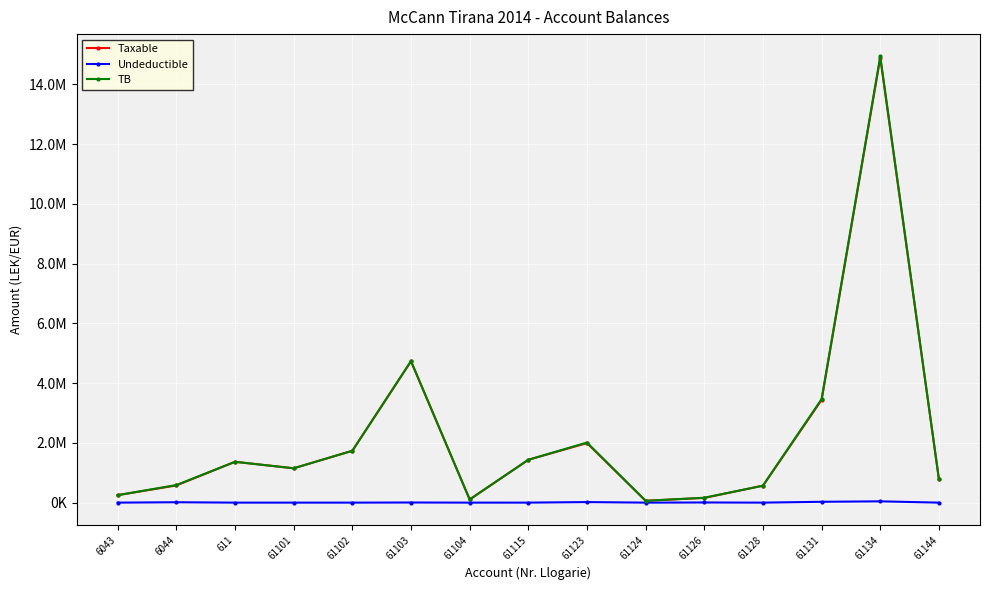

At which category does TB reach its first local valley?

61101